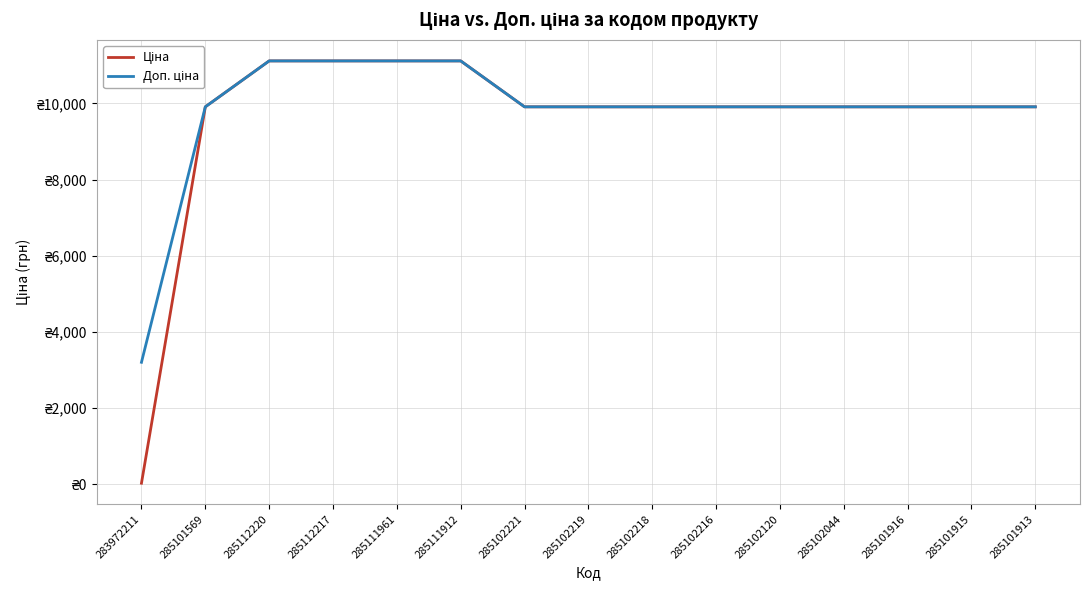

Which series has the widest spread of values?

Ціна